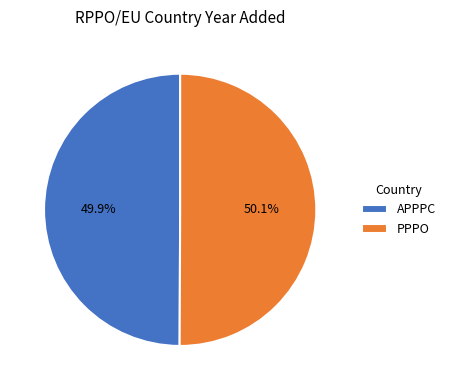

True or false: PPPO accounts for 62% of the total.

False